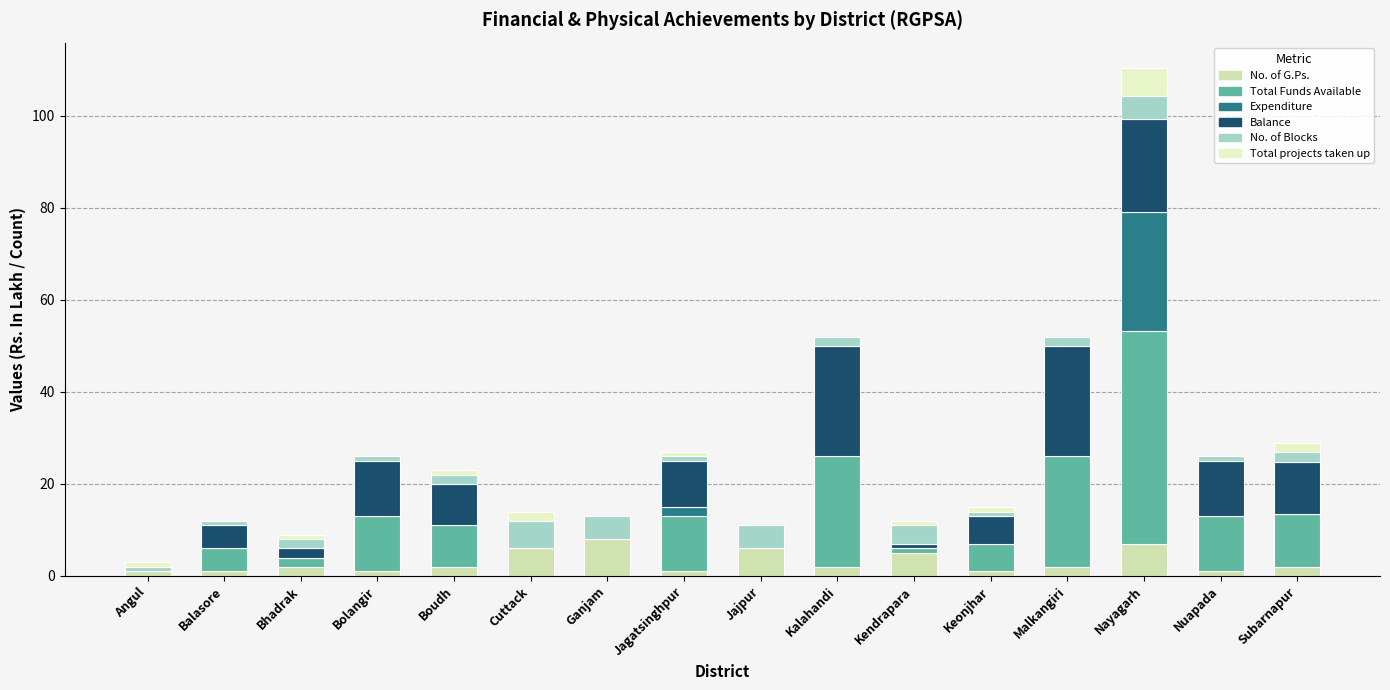

Where is Balance nearest to the value 12?

Bolangir